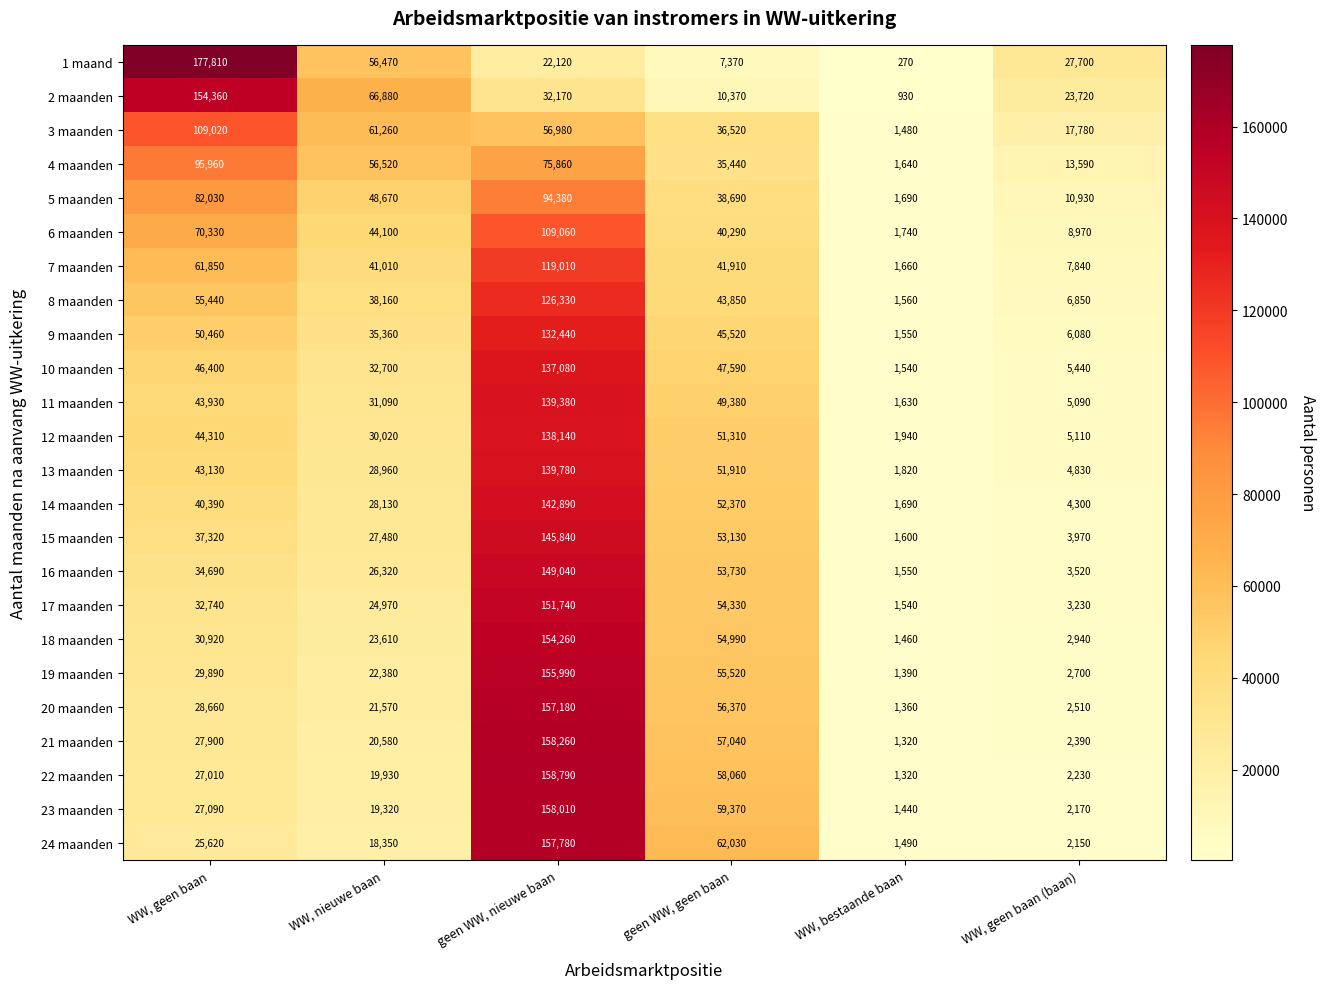

Which series changed the most between WW, geen baan and WW, bestaande baan?

1 maand